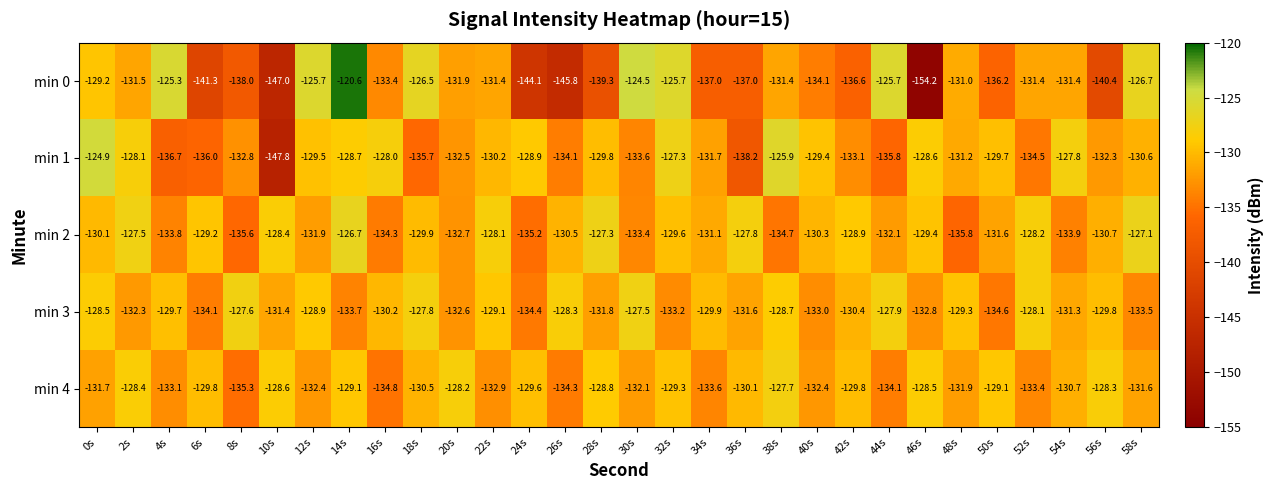

What is the difference between the second highest and second lowest values in the min 2 series?

8.5